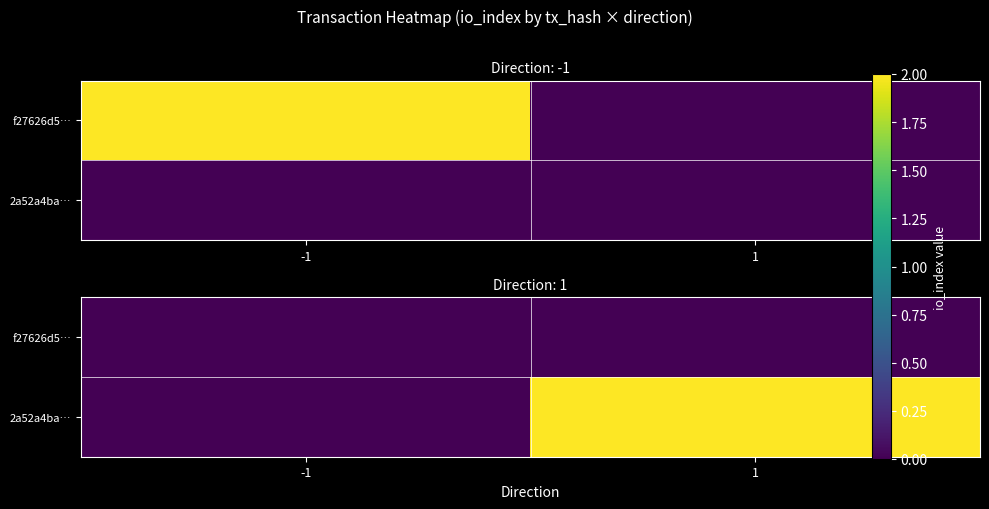

Which category has the lowest value across all series?

-1